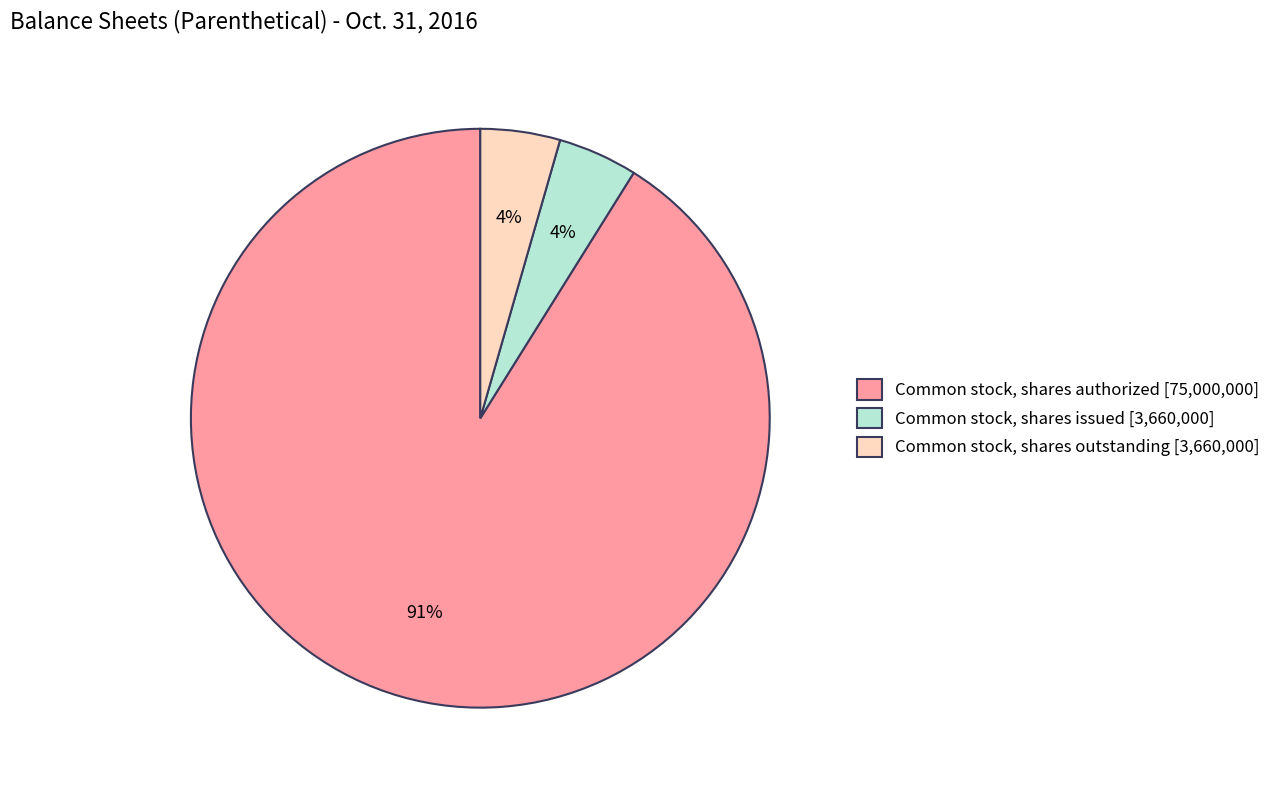

What percentage is the Common stock, shares outstanding [3,660,000] slice, to the nearest percent?

4%